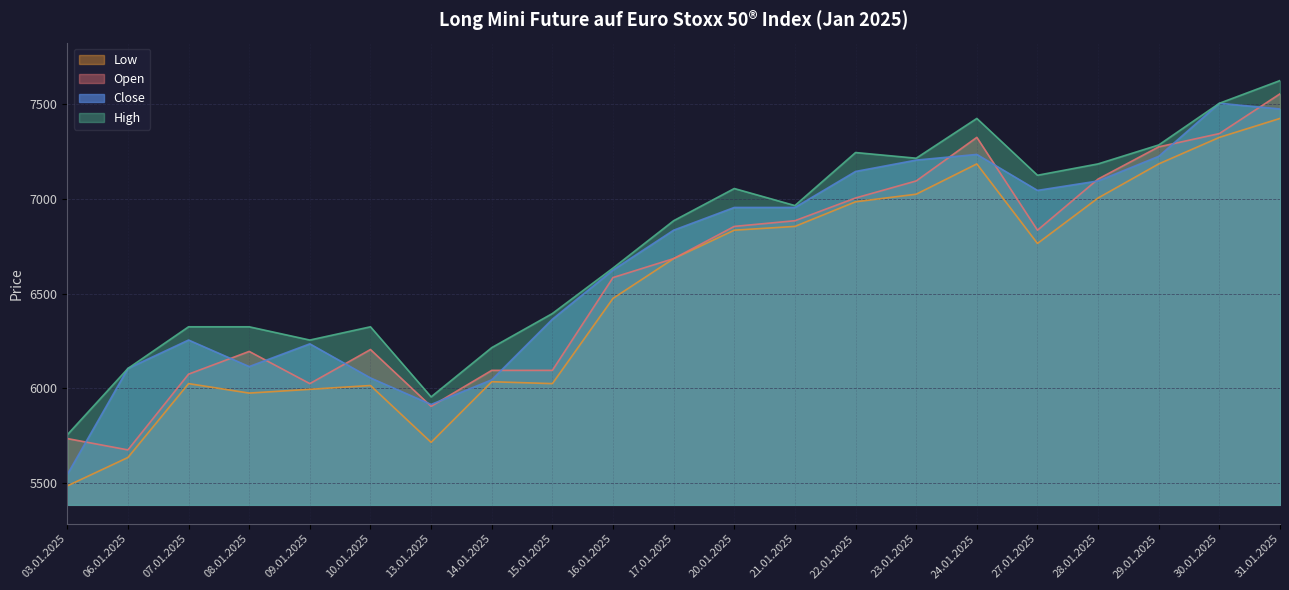

The value of Close at 27.01.2025 is 3830. True or false?

False